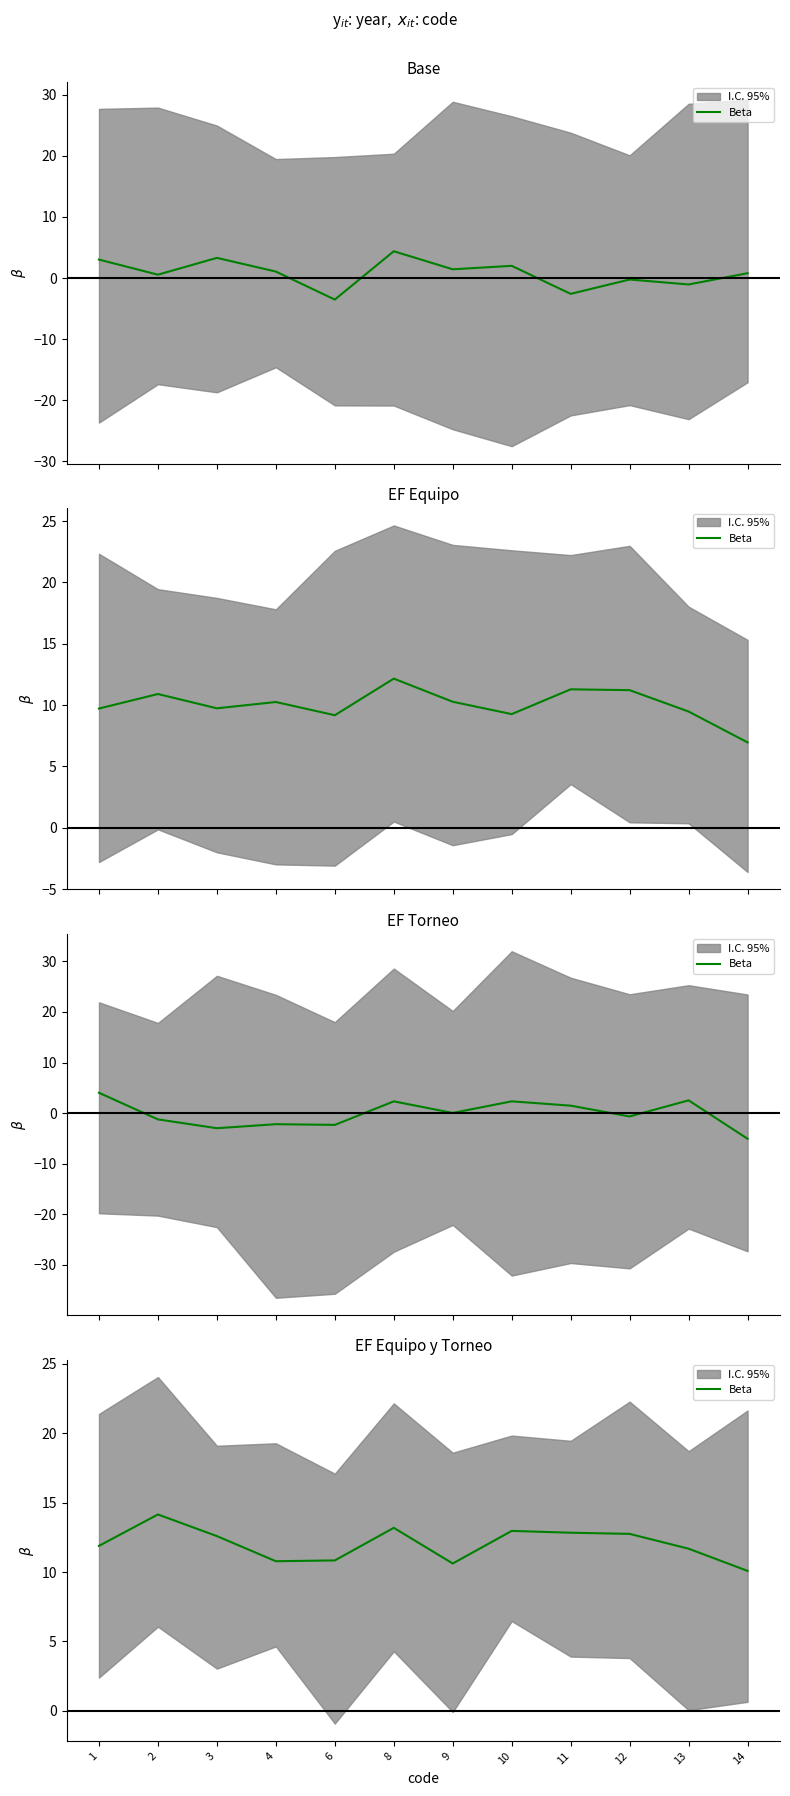

Is it true that the value at 13 is 4.5?

False